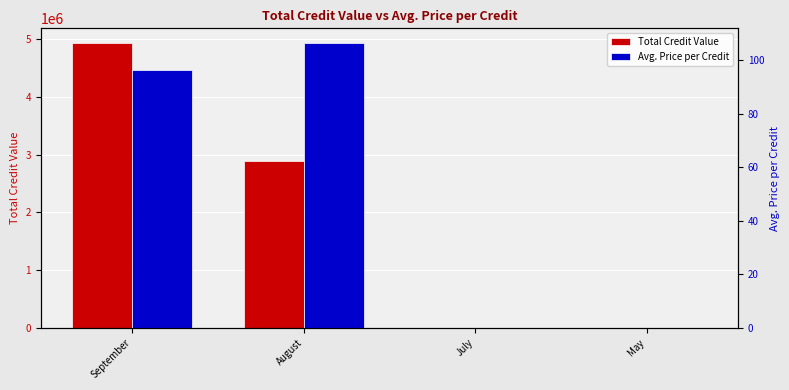

What is the label of the 4th bar from the right?

September